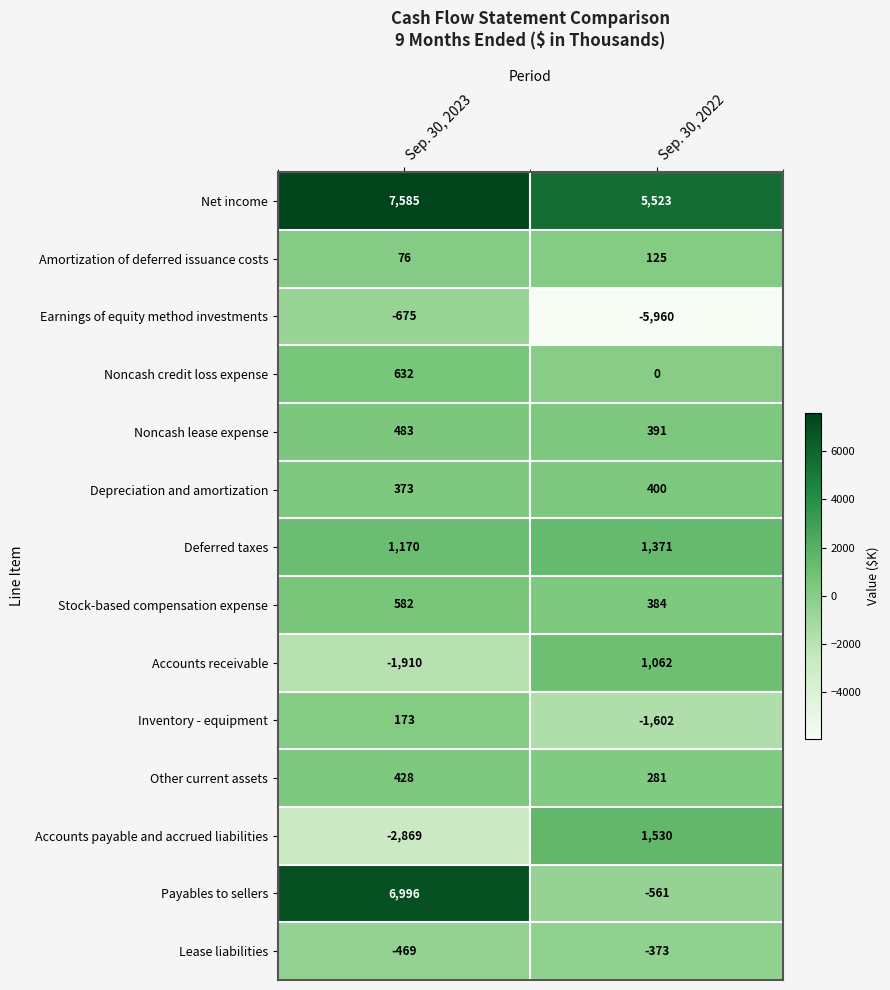

Reading right to left, transcribe all the data shown in this chart.

Net income: 5523	7585
Amortization of deferred issuance costs: 125	76
Earnings of equity method investments: -5960	-675
Noncash credit loss expense: 0	632
Noncash lease expense: 391	483
Depreciation and amortization: 400	373
Deferred taxes: 1371	1170
Stock-based compensation expense: 384	582
Accounts receivable: 1062	-1910
Inventory - equipment: -1602	173
Other current assets: 281	428
Accounts payable and accrued liabilities: 1530	-2869
Payables to sellers: -561	6996
Lease liabilities: -373	-469